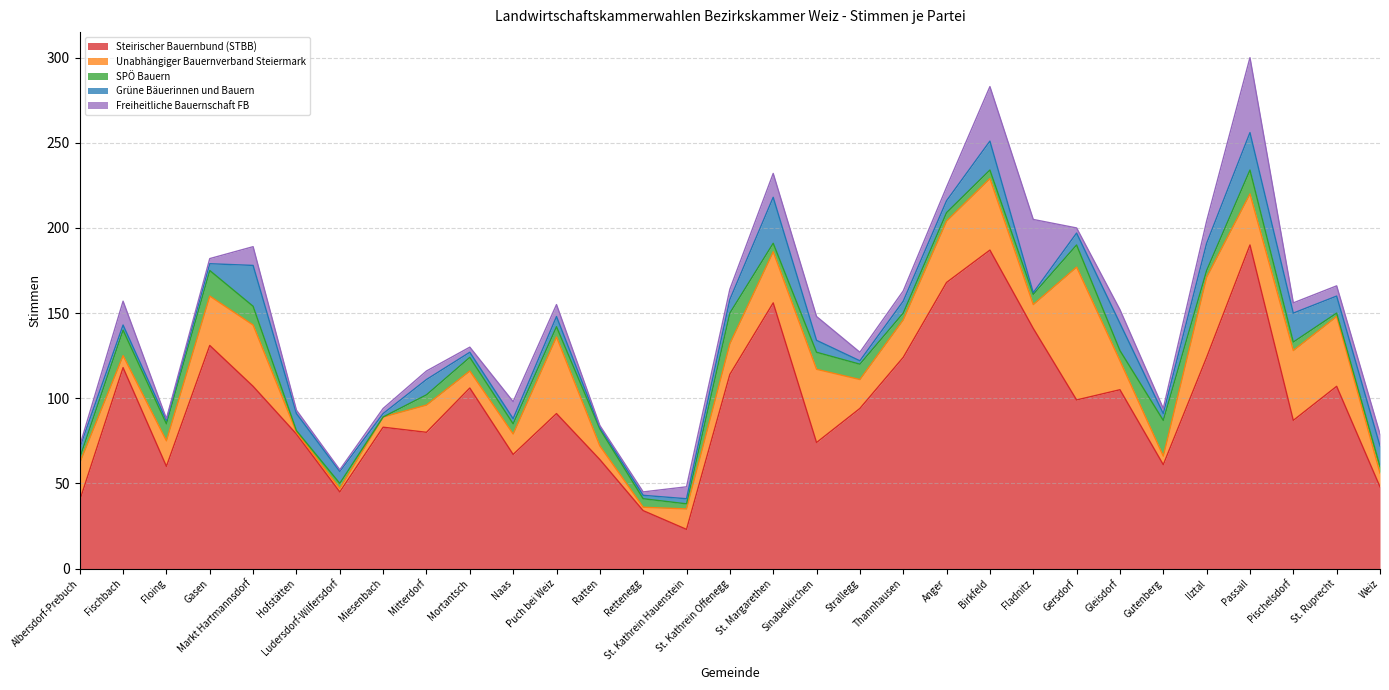

Which series changed the most between Mitterdorf and St. Kathrein Hauenstein?

Steirischer Bauernbund (STBB)